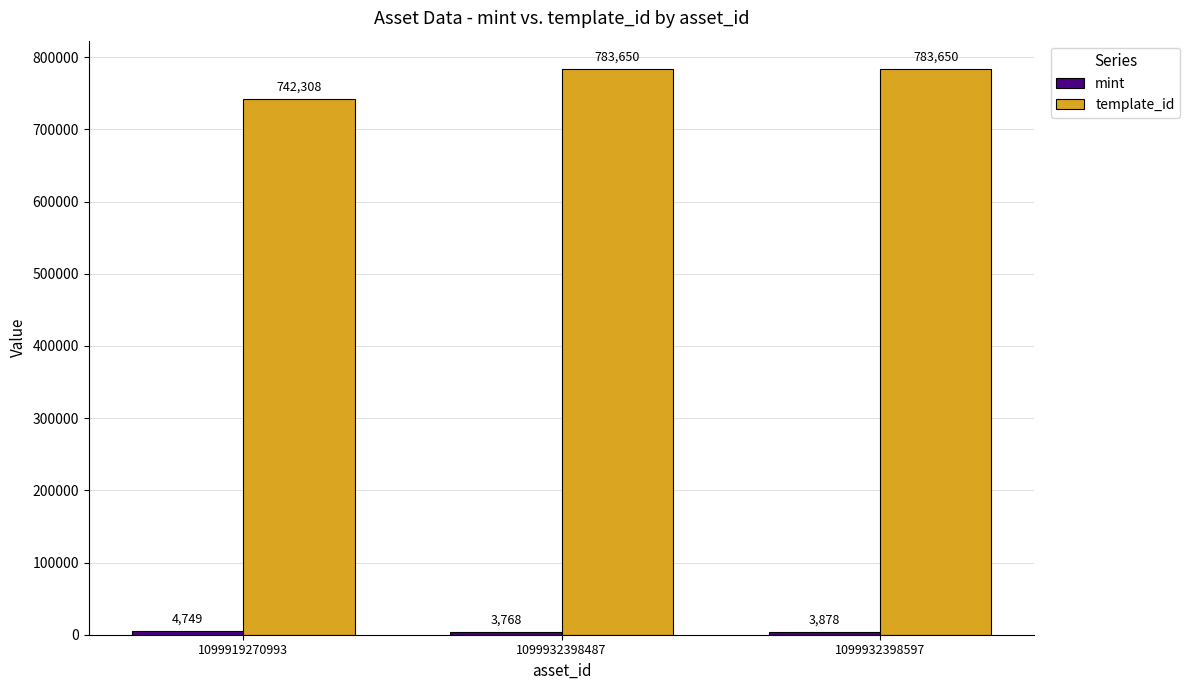

At which label is template_id closest to 762979?

1099919270993